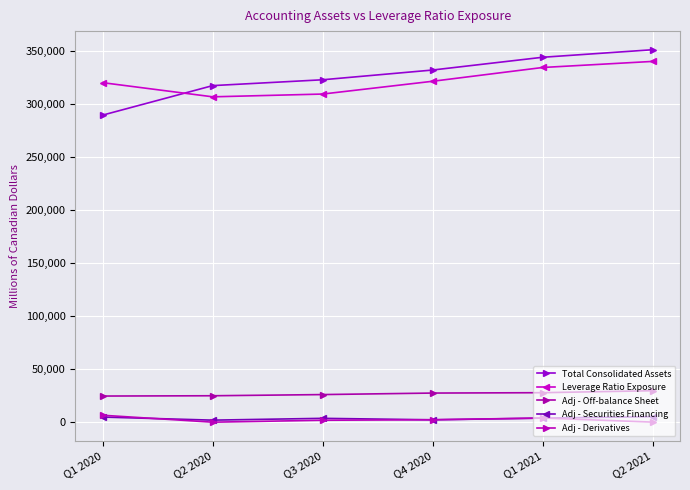

At which label does Adj - Derivatives first exceed 2224?

Q1 2020